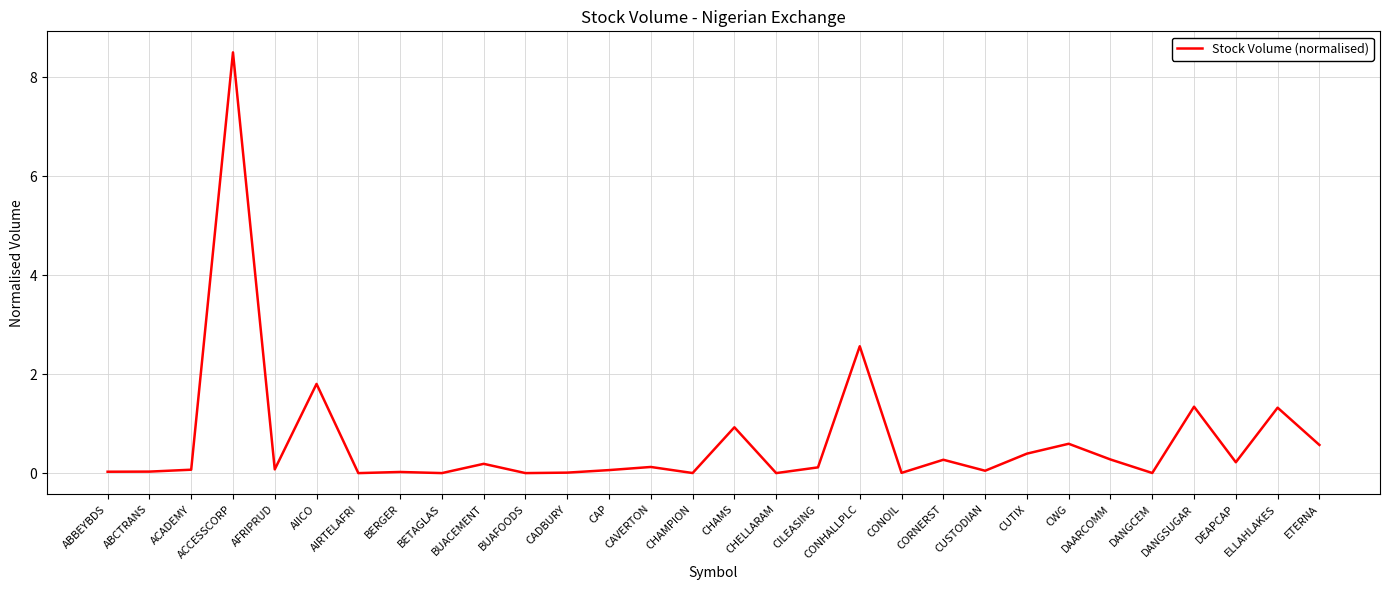

Between CORNERST and CAP, which is larger?

CORNERST